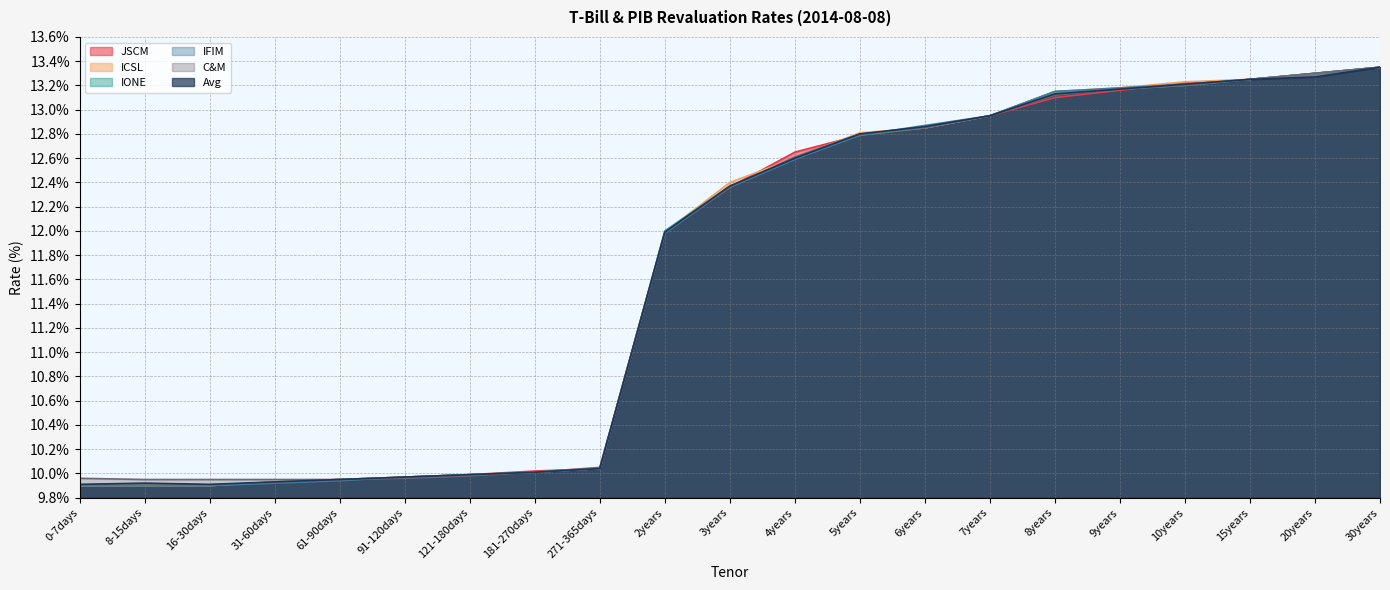

At how many categories does at least one series exceed 12?

11